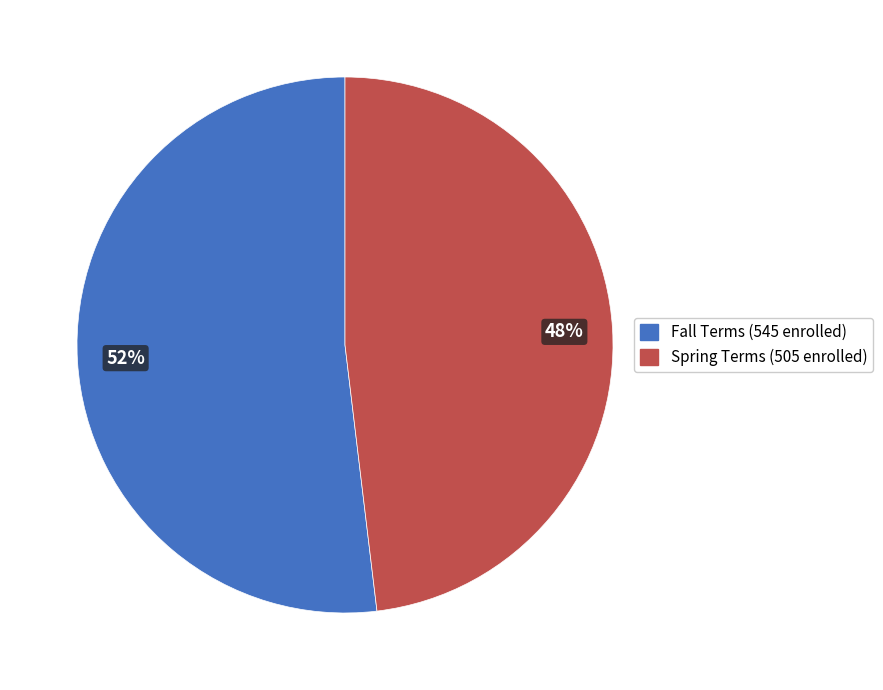

Rank the categories by value from highest to lowest.

Fall Terms (545 enrolled), Spring Terms (505 enrolled)